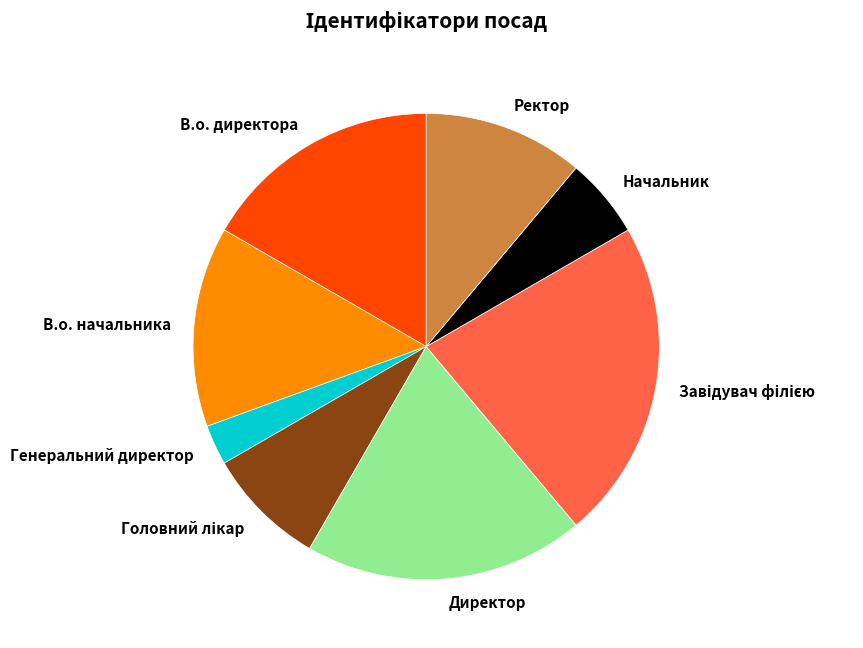

Is it true that Начальник is 13% of the pie?

False